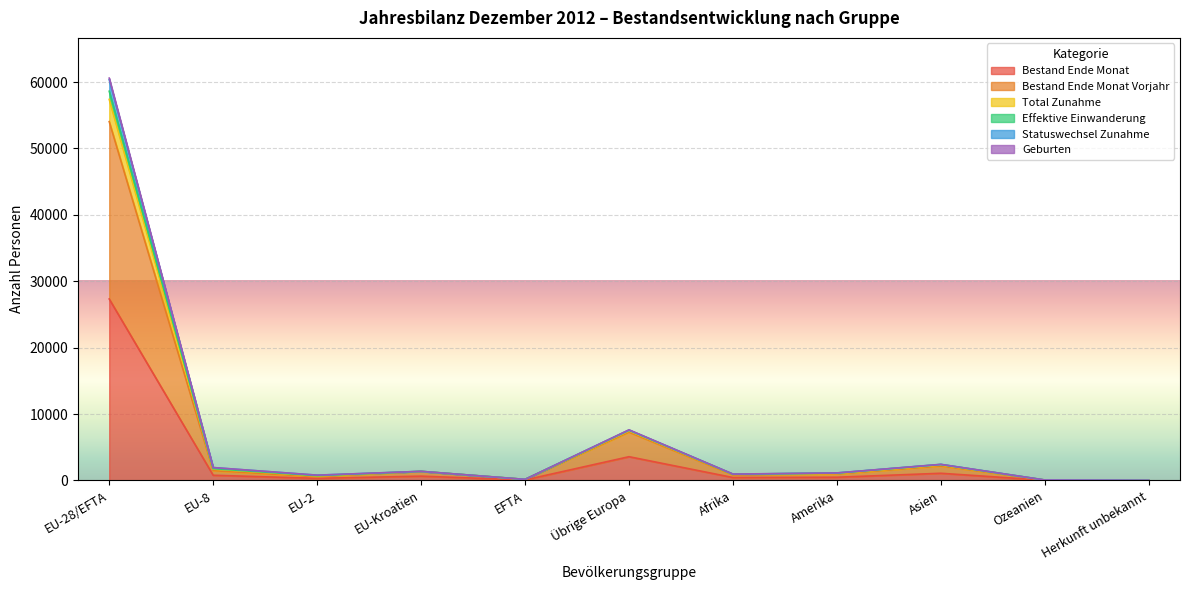

Does the chart display data point markers on the line(s)?

No